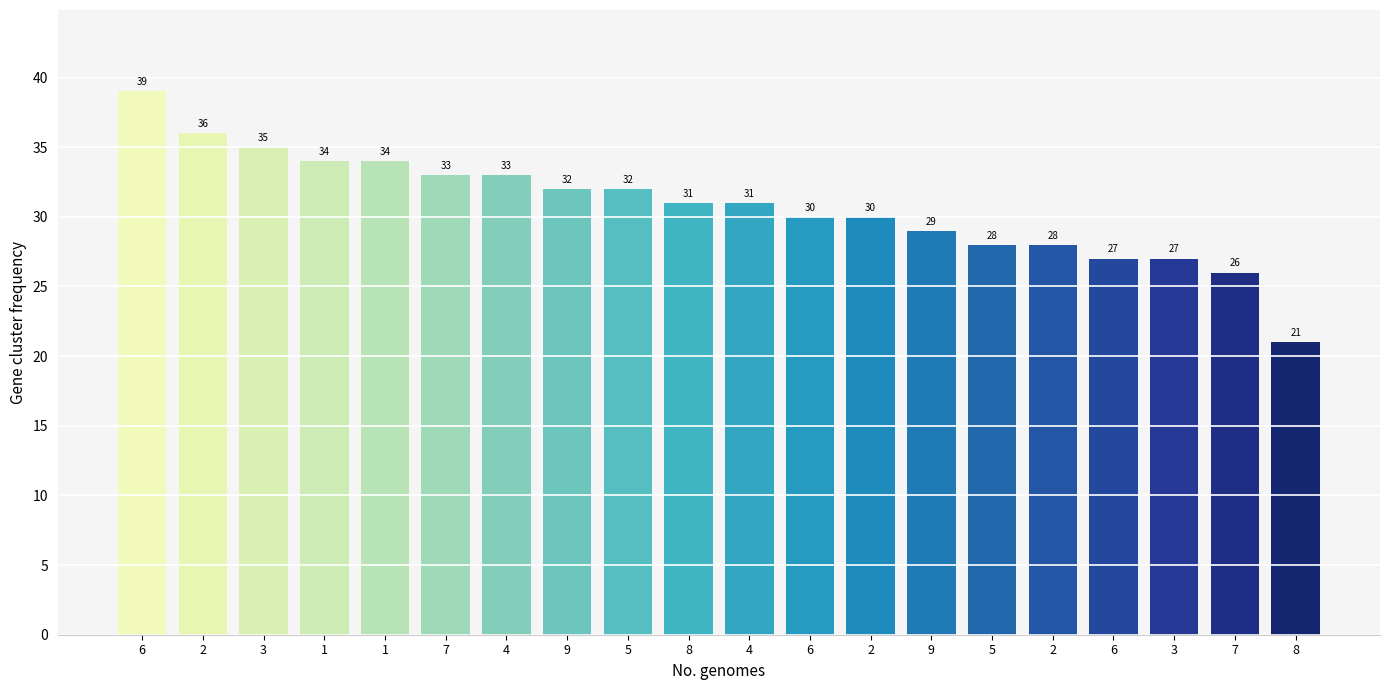

Which label corresponds to the largest value in the chart?

6